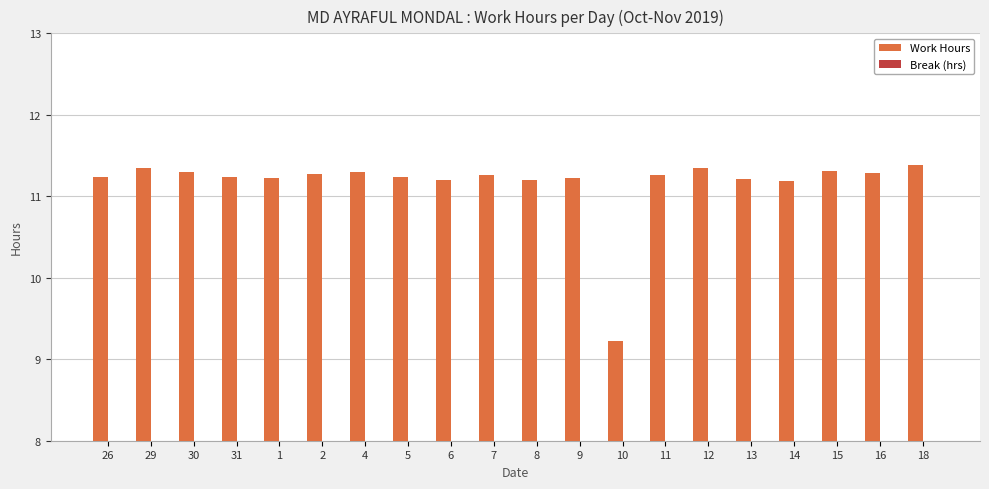

What is the ratio of the value at 12 to the value at 26?

1.0